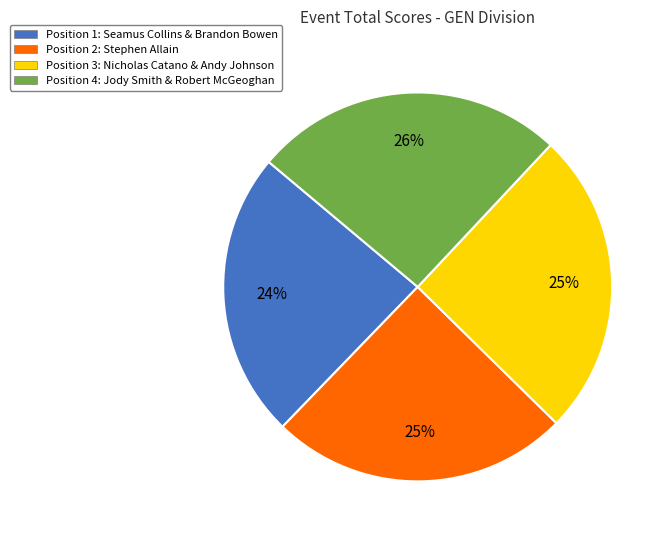

To the nearest percent, what is the average slice percentage?

25%